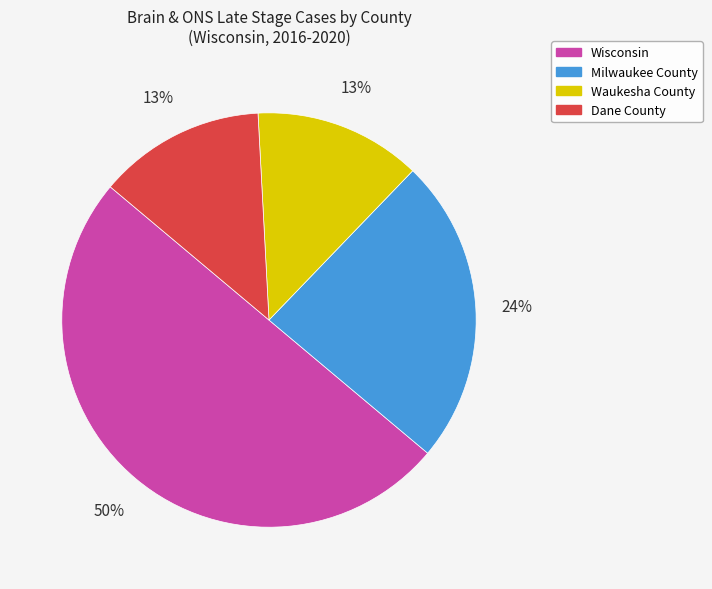

Which slice is the largest?

Wisconsin